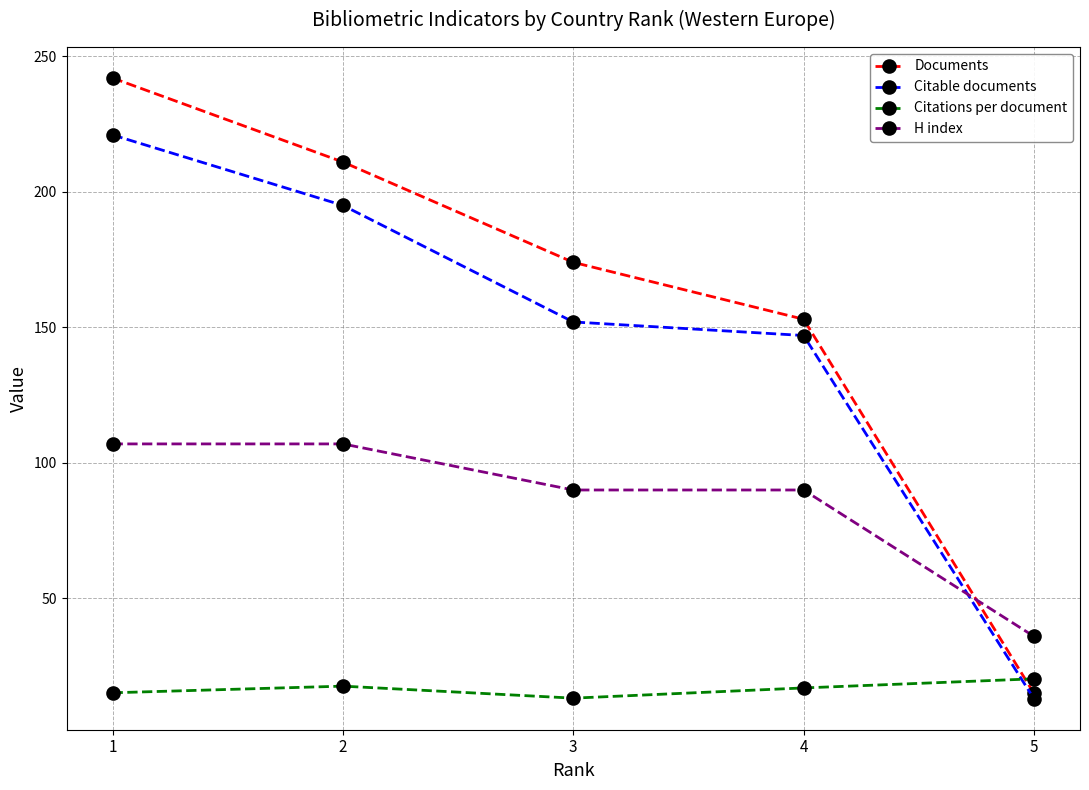

What is the minimum value shown in the chart?

13.0